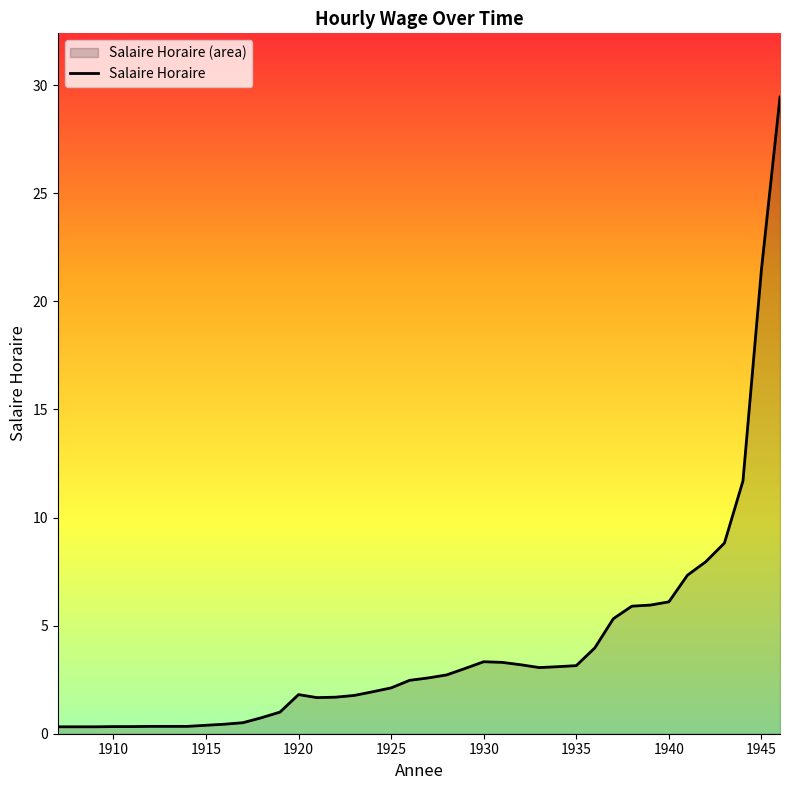

The value at 1930 is 3.3. True or false?

True